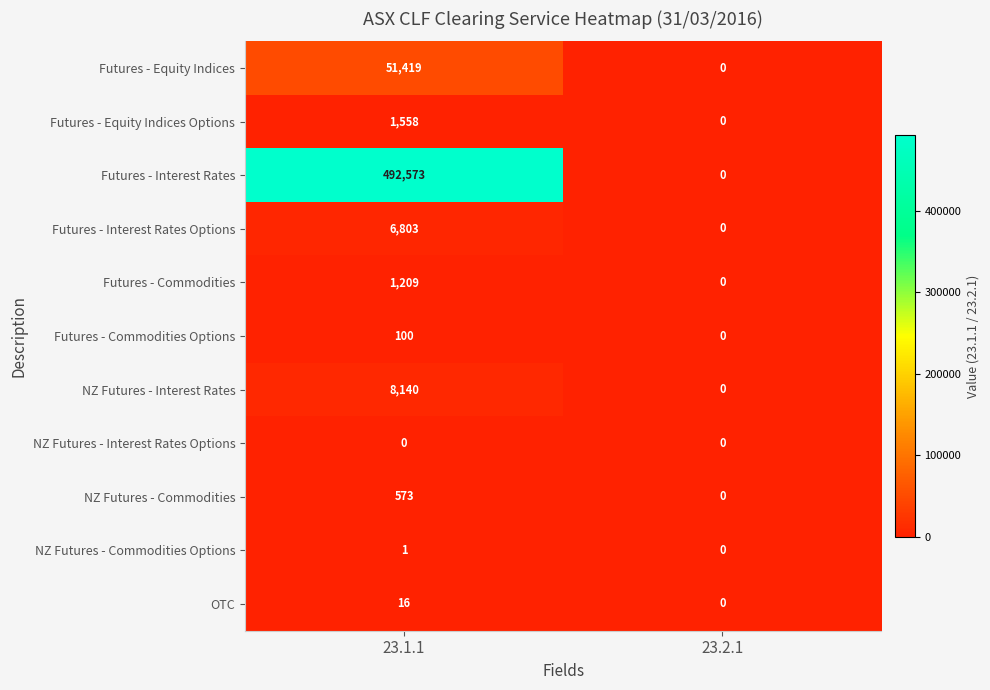

Reading right to left, list all the values displayed in this chart.

Futures - Equity Indices: 0	51419
Futures - Equity Indices Options: 0	1558
Futures - Interest Rates: 0	492573
Futures - Interest Rates Options: 0	6803
Futures - Commodities: 0	1209
Futures - Commodities Options: 0	100
NZ Futures - Interest Rates: 0	8140
NZ Futures - Interest Rates Options: 0	0
NZ Futures - Commodities: 0	573
NZ Futures - Commodities Options: 0	1
OTC: 0	16